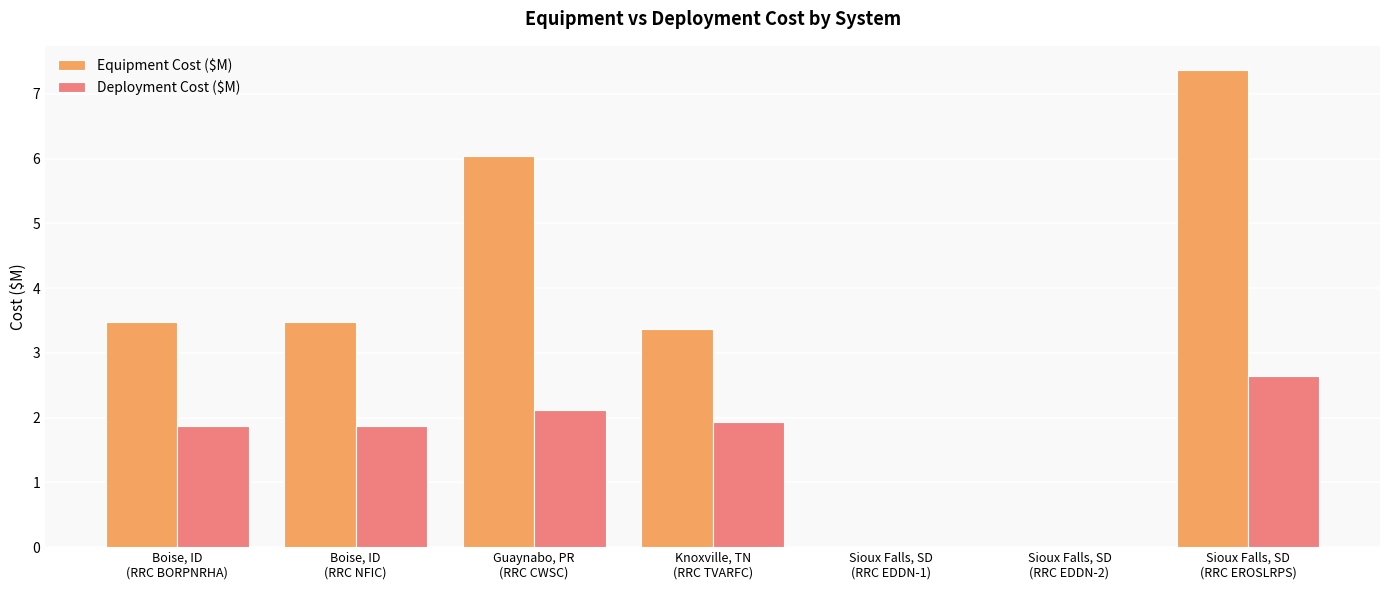

How many data points does each series have?

7